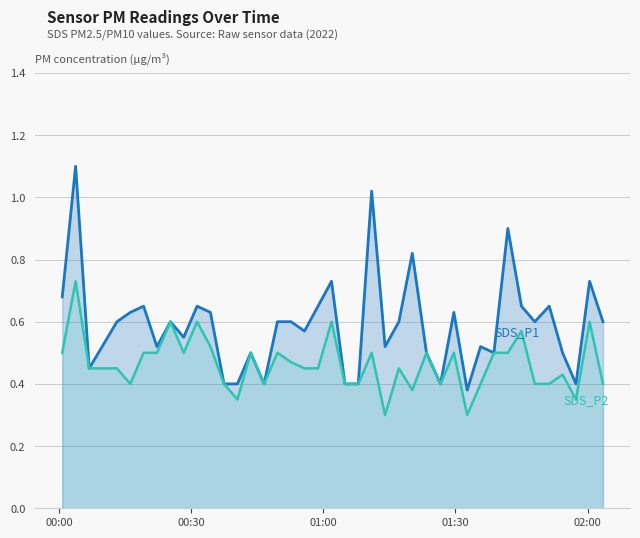

What are all the series names shown in the legend?

SDS_P1, SDS_P2